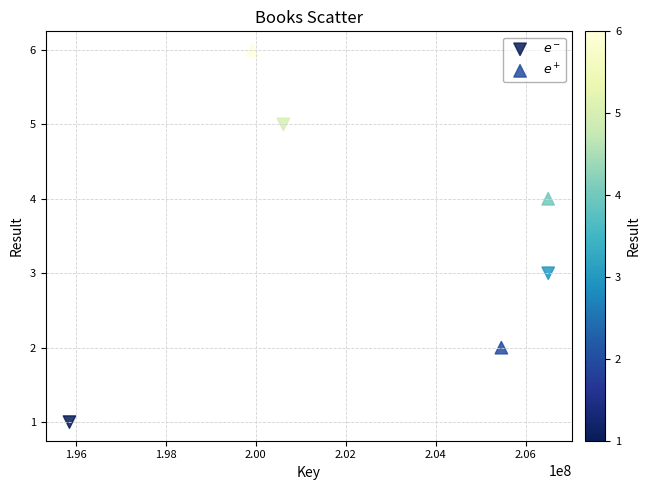

What are all the series names shown in the legend?

$e^-$, $e^+$